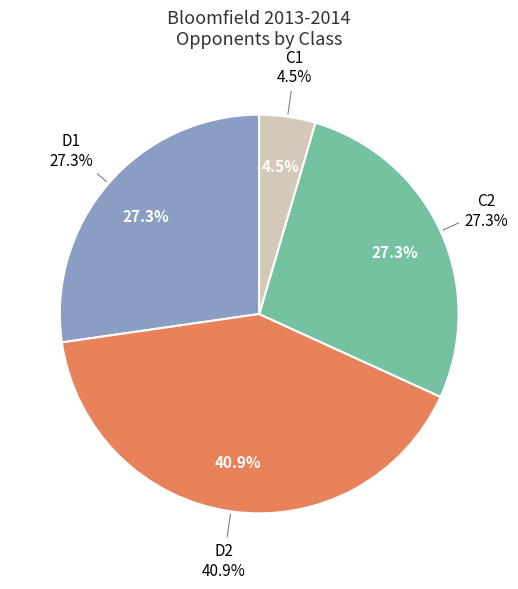

Rank the categories by value from highest to lowest.

D2, D1, C2, C1